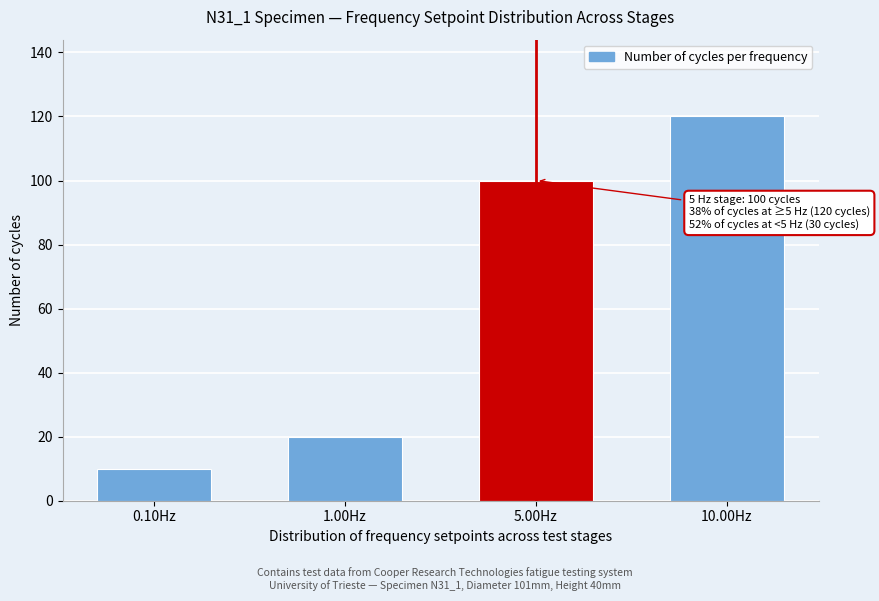

Reading left to right, extract all data points from this chart.

10	20	100	120